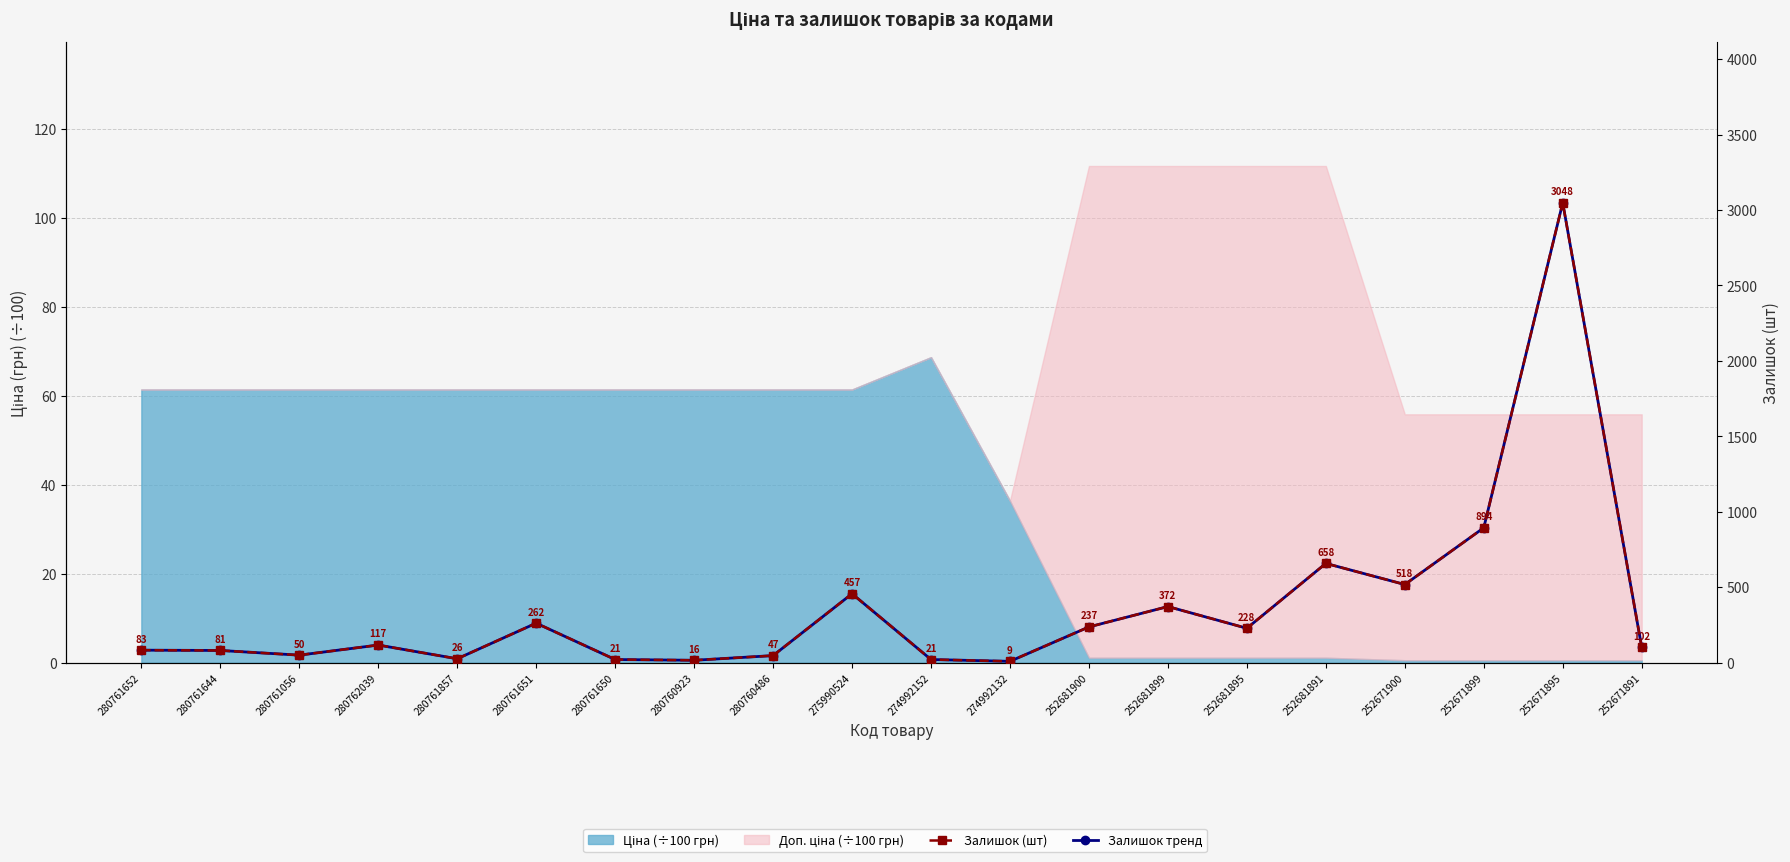

Reading right to left, extract all data points from this chart.

Залишок (шт): 102	3048	894	518	658	228	372	237	9	21	457	47	16	21	262	26	117	50	81	83
Залишок тренд: 102	3048	894	518	658	228	372	237	9	21	457	47	16	21	262	26	117	50	81	83